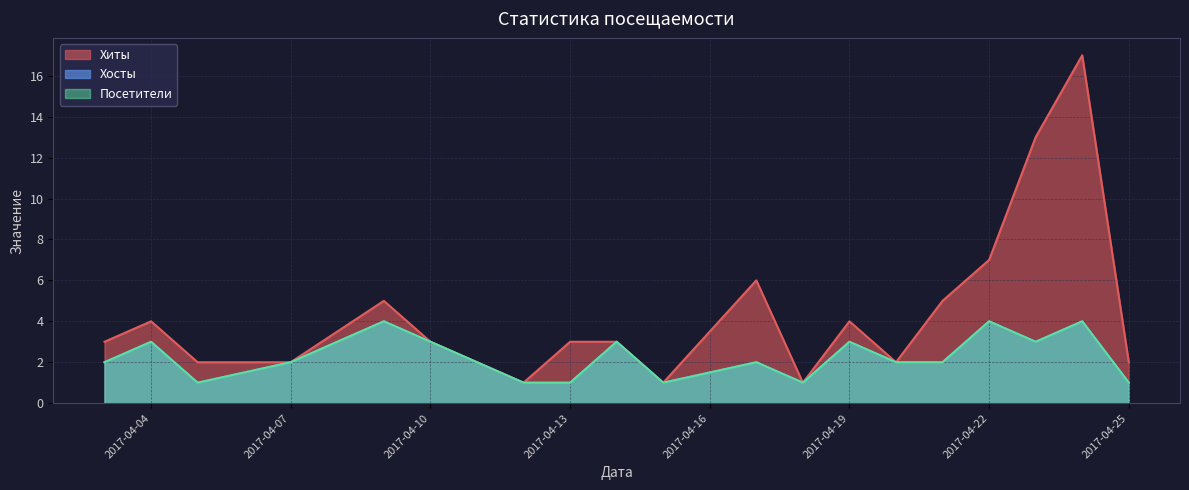

True or false: Посетители has more than 1 points higher than both neighbors.

True